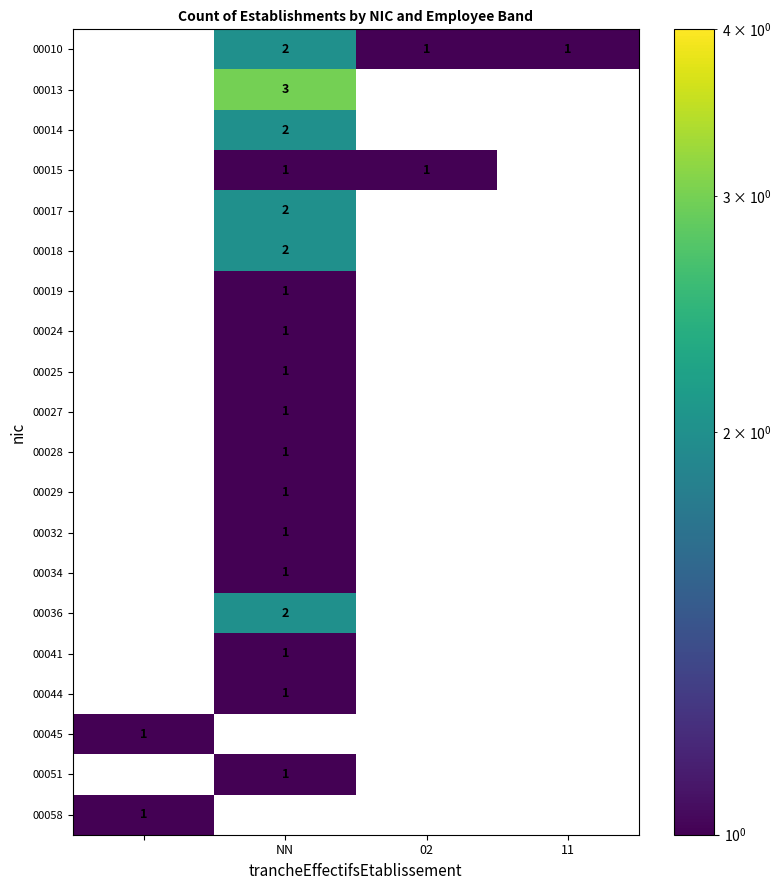

Is it true that 00024 equals 1 at NN?

True